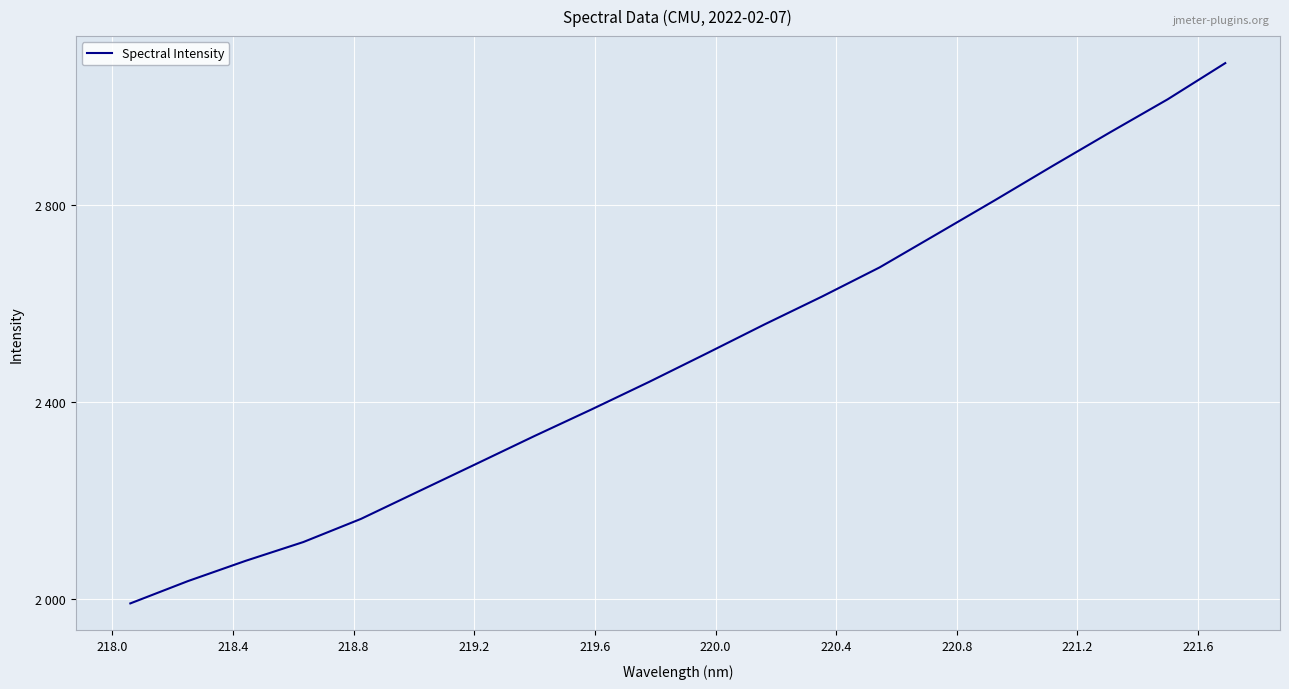

Is this an area chart (filled region under the line)?

No